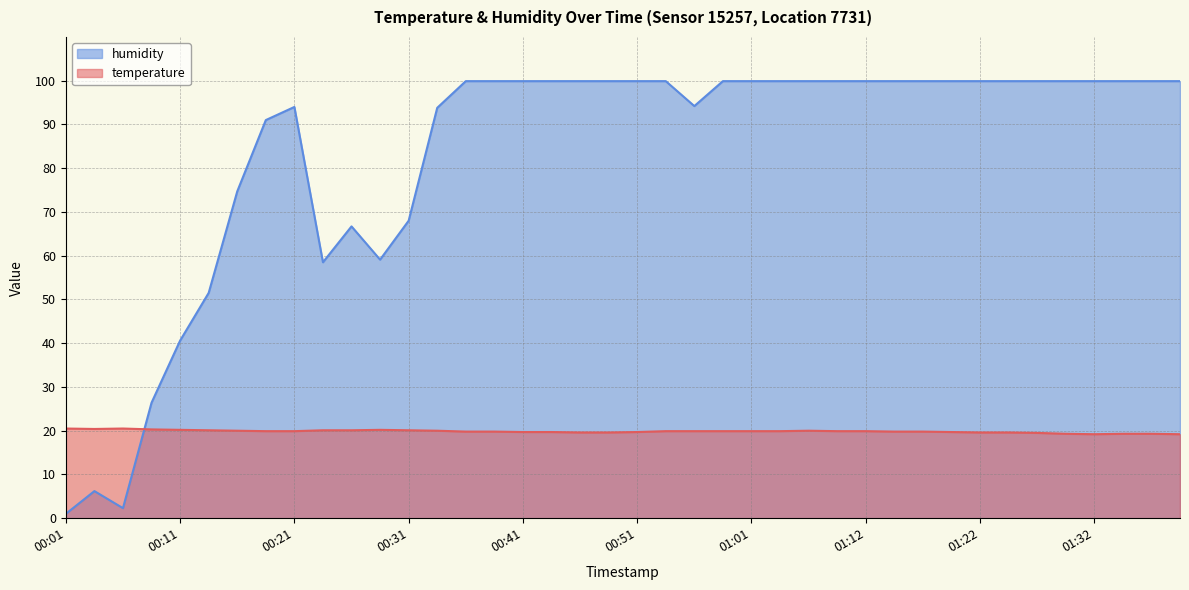

What are all the series names shown in the legend?

humidity, temperature